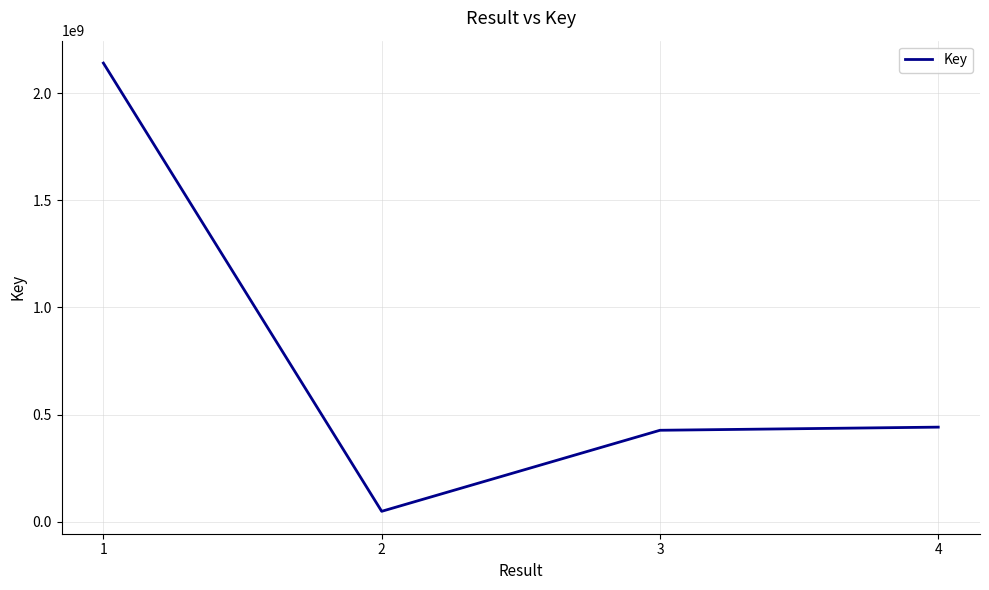

What is the approximate value at 1, to the nearest 50?

2139743700